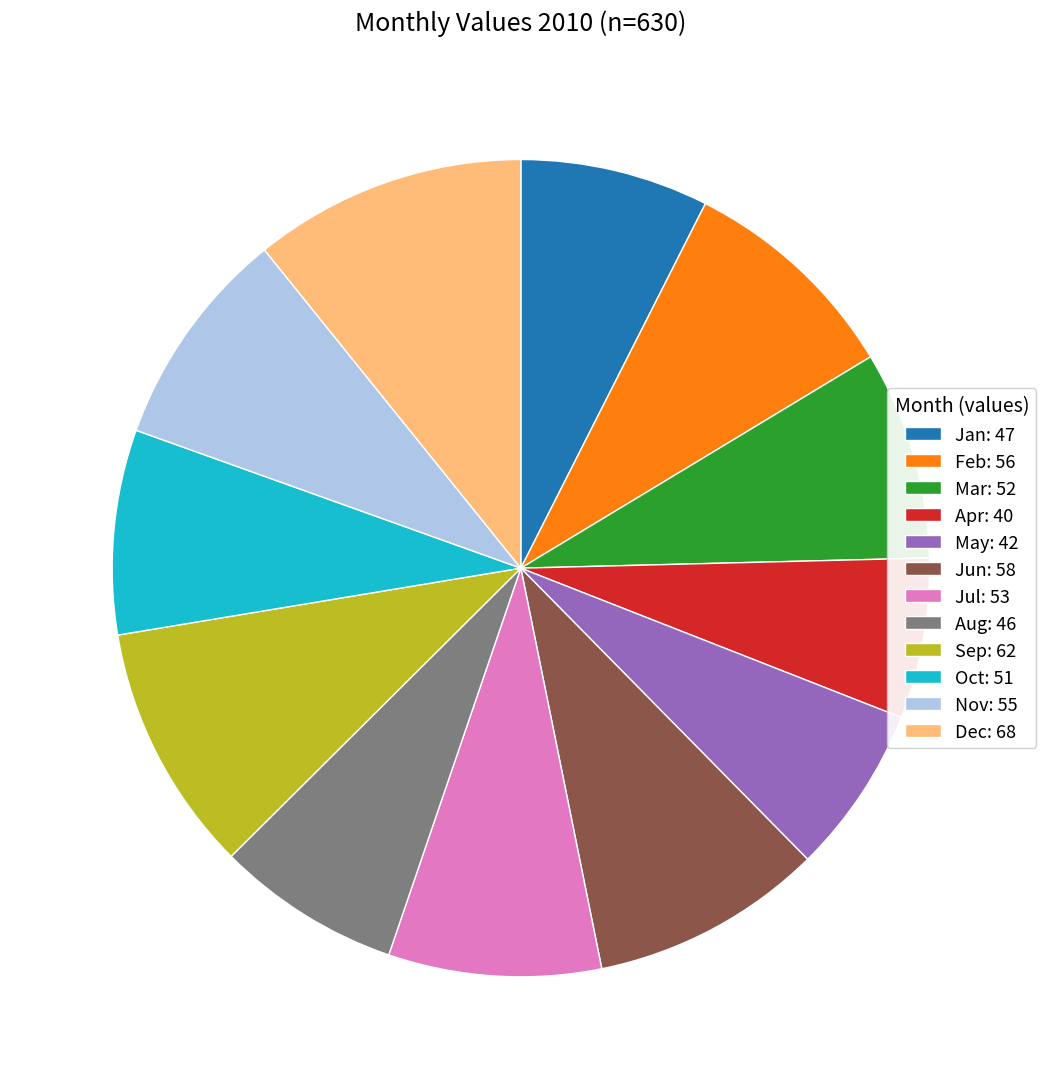

Is it true that Oct: 51 is 8% of the pie?

True